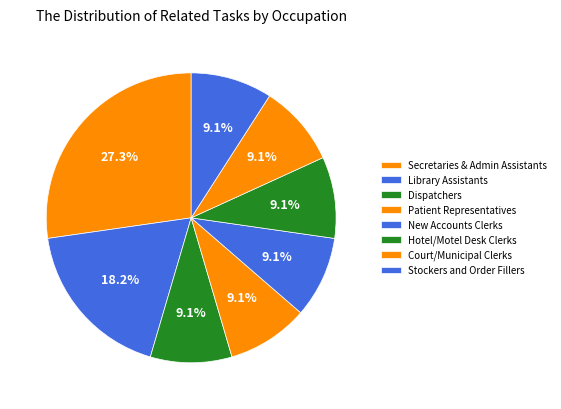

To the nearest percent, what percentage of the pie is Patient Representatives?

9%